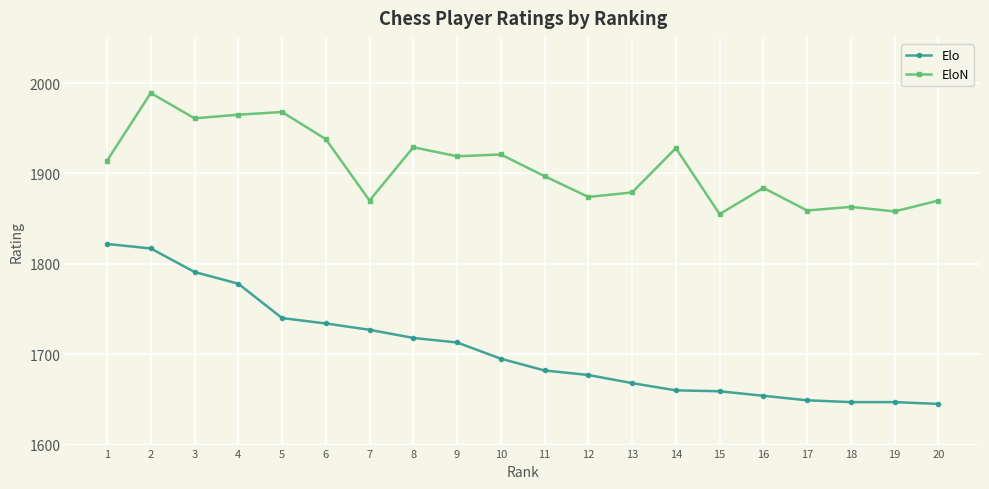

What is the maximum value shown in the chart?

1989